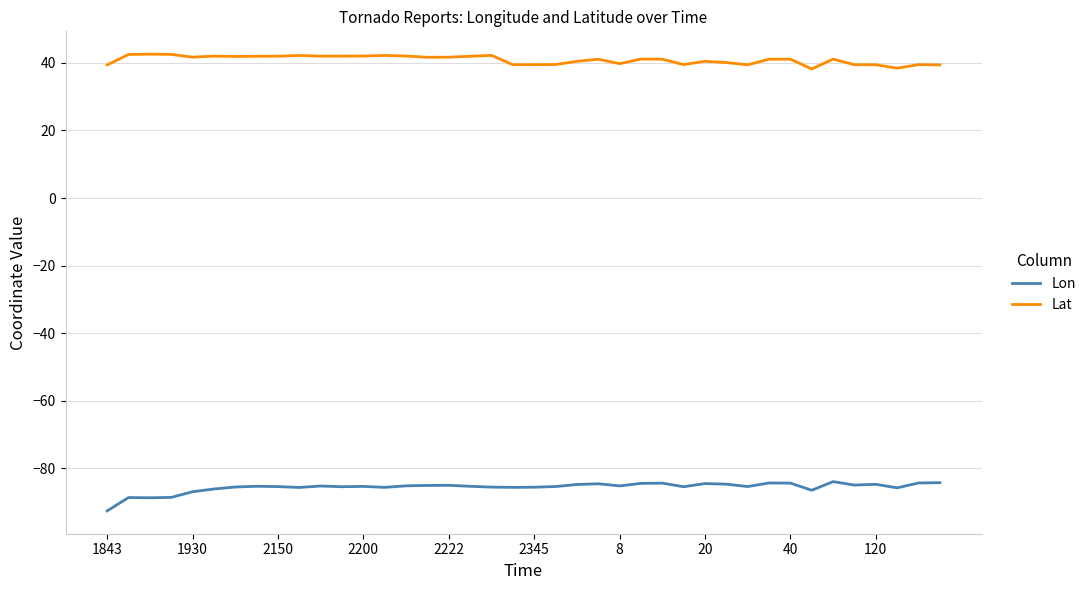

Which series has the largest total across all categories?

Lat